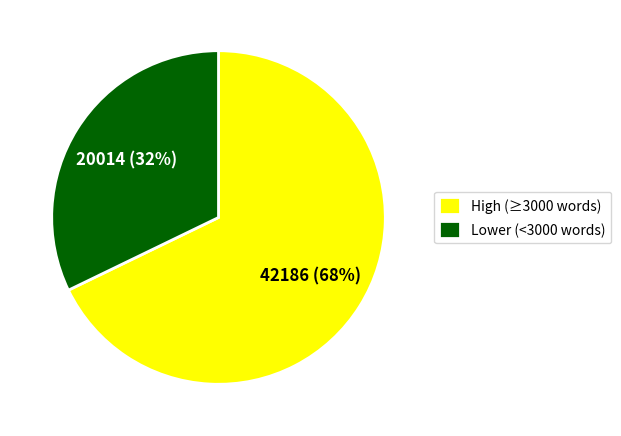

True or false: High (≥3000 words) accounts for 55% of the total.

False